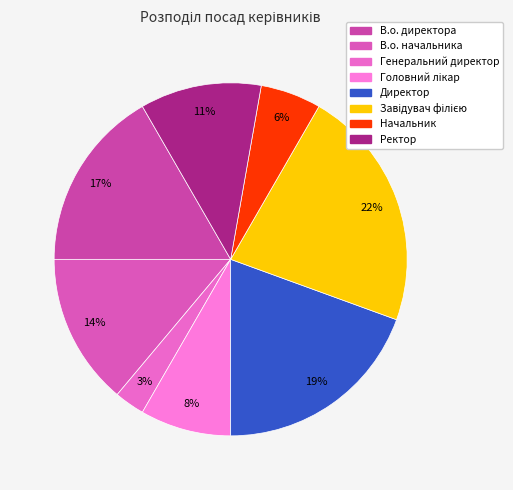

How many slices are in this pie chart?

8